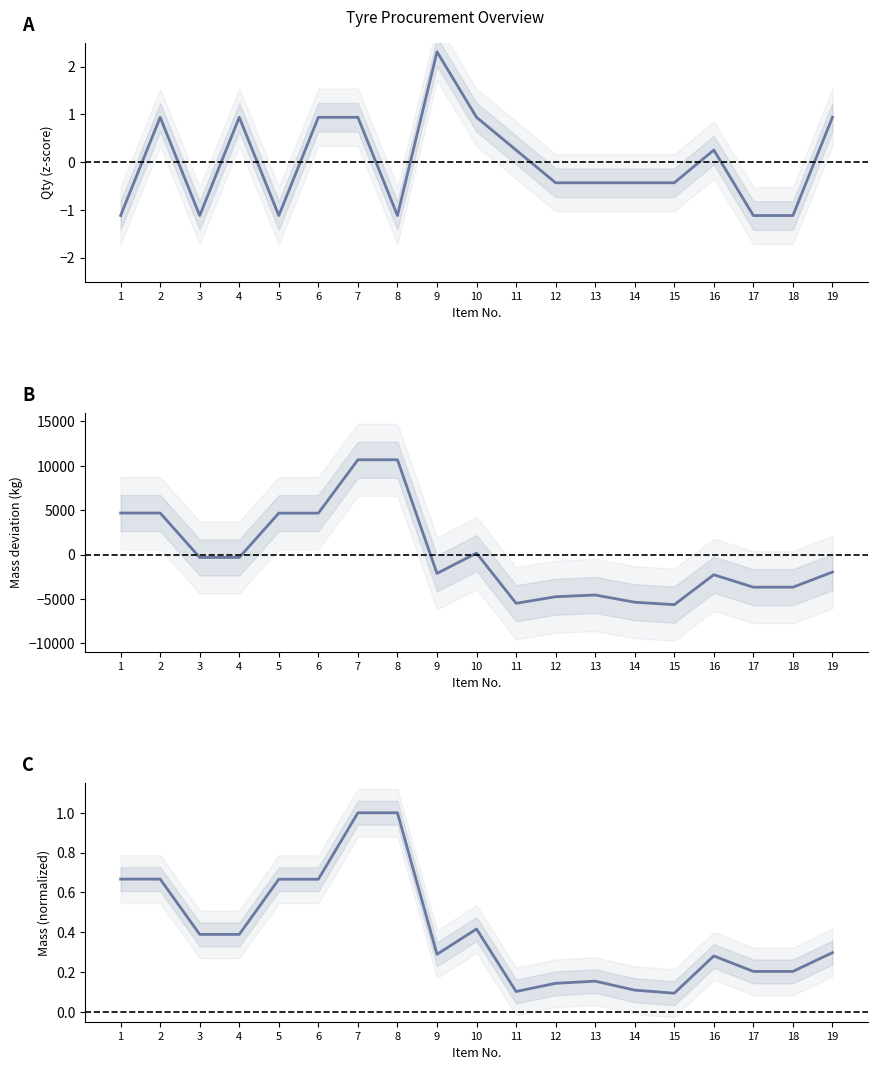

What is the difference between the maximum and minimum values in the Vehicle Mass (normalized) series?

0.9